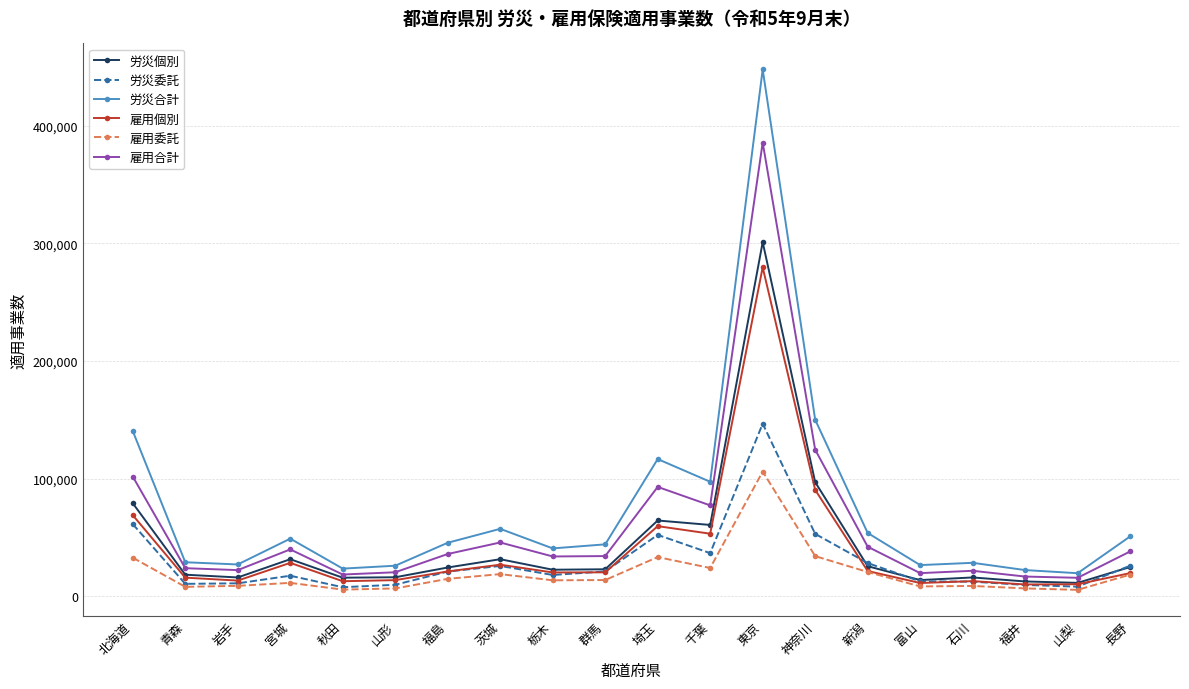

List the series in order of their peak value, highest first.

労災合計, 雇用合計, 労災個別, 雇用個別, 労災委託, 雇用委託